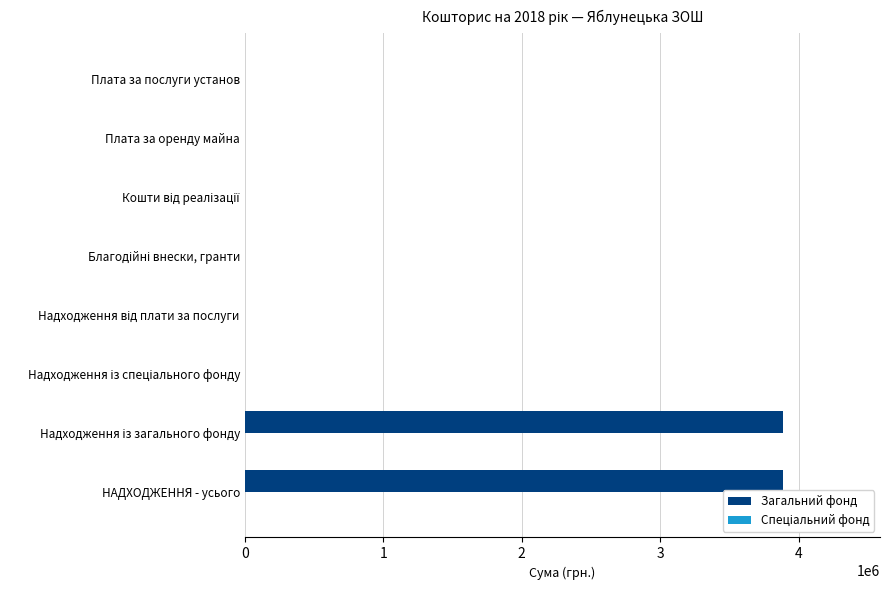

What is the greatest value displayed?

3887663